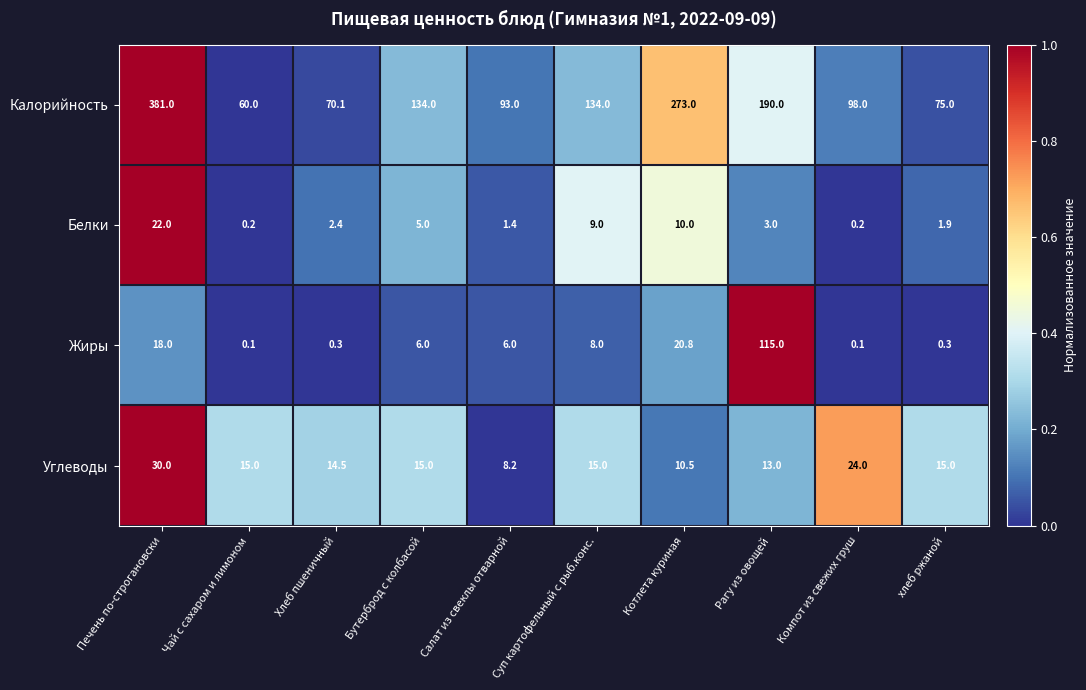

True or false: Жиры has a value of 0.3 at Хлеб пшеничный.

True